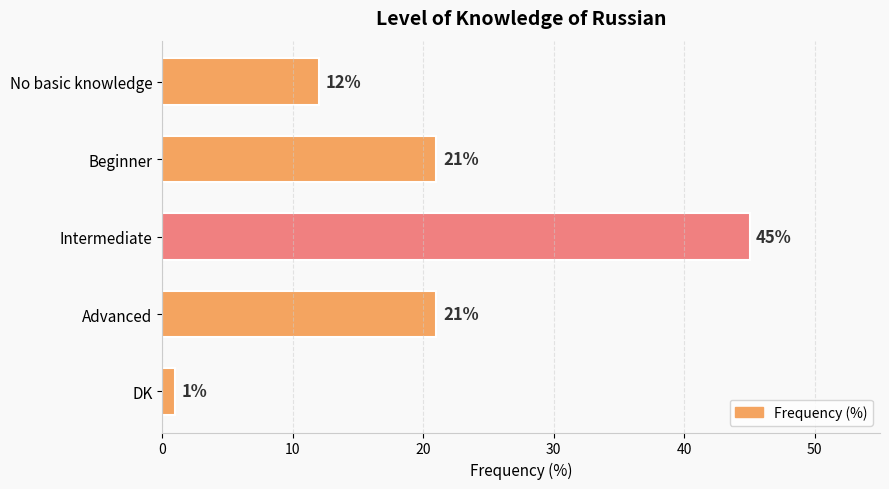

Which has a higher value, Intermediate or Advanced?

Intermediate